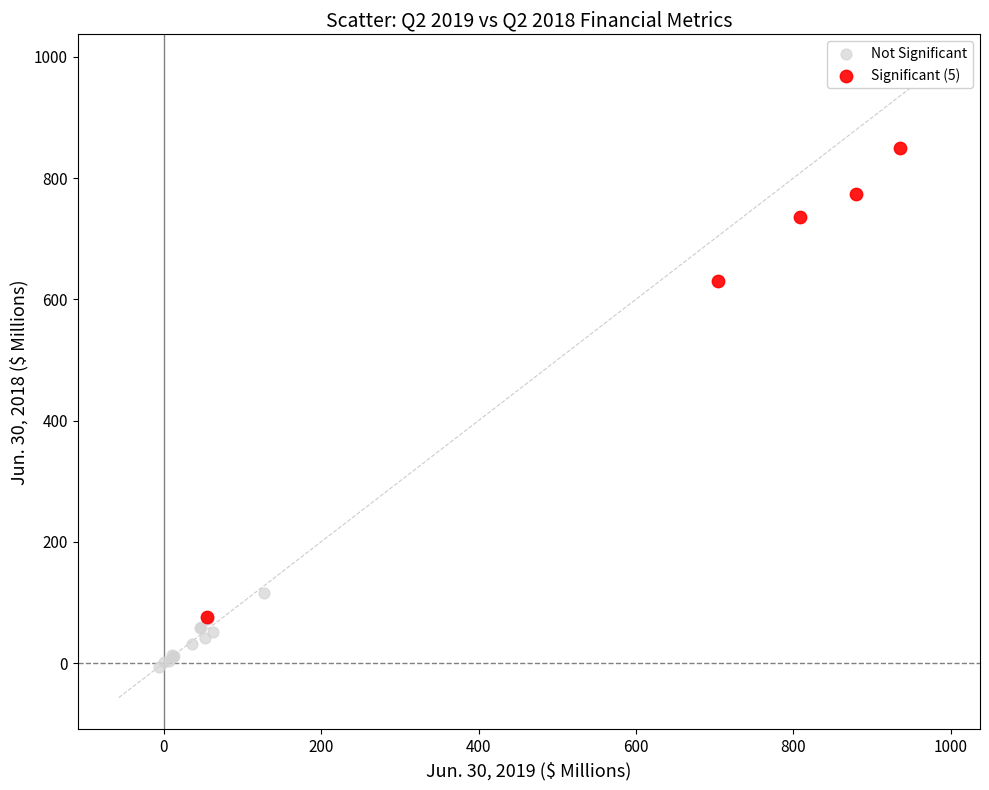

Which series reaches the minimum Y coordinate?

Not Significant